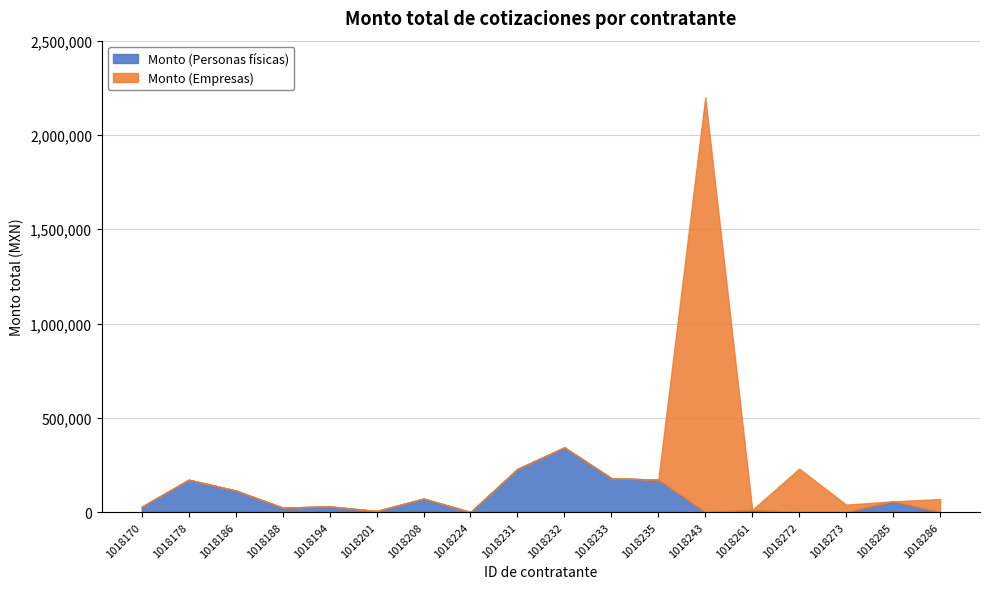

At which label does Monto (Personas físicas) reach its peak?

1018232